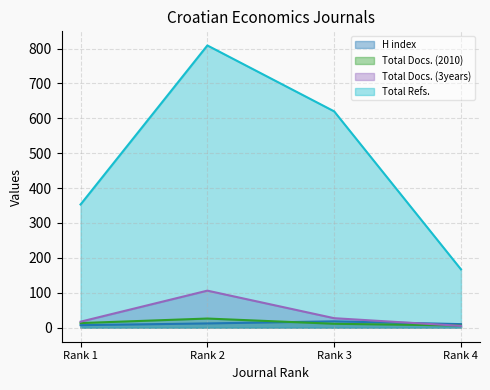

How many interior local peaks does the Total Refs. series have?

1